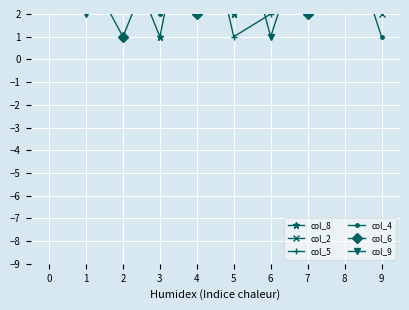

What is the sum of all col_9 values?

45